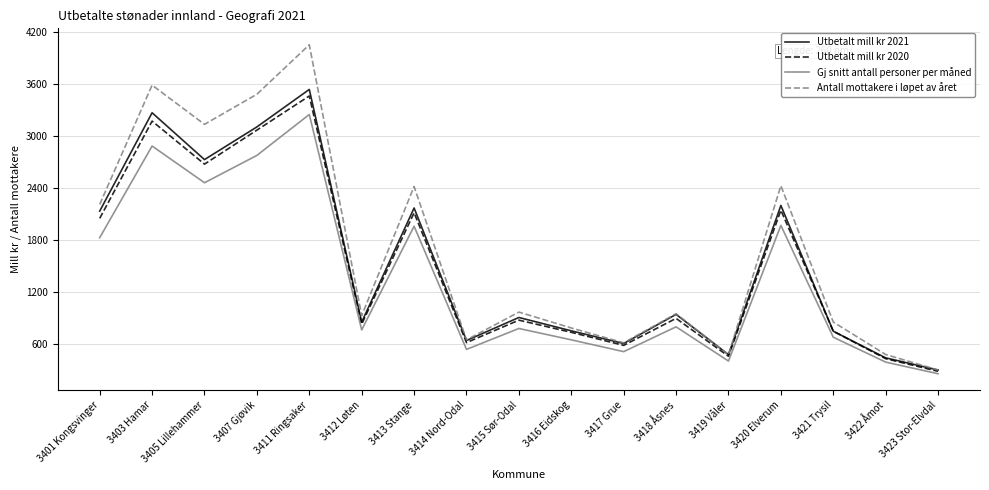

What is the difference between the Gj snitt antall personer per måned values at 3403 Hamar and 3419 Våler?

2488.0